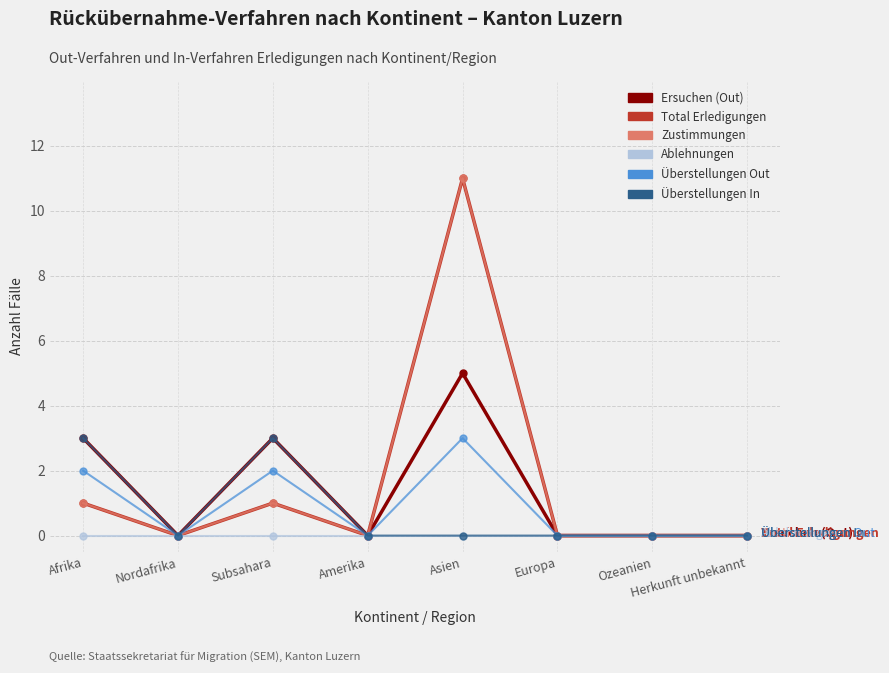

Is this an area chart (filled region under the line)?

No